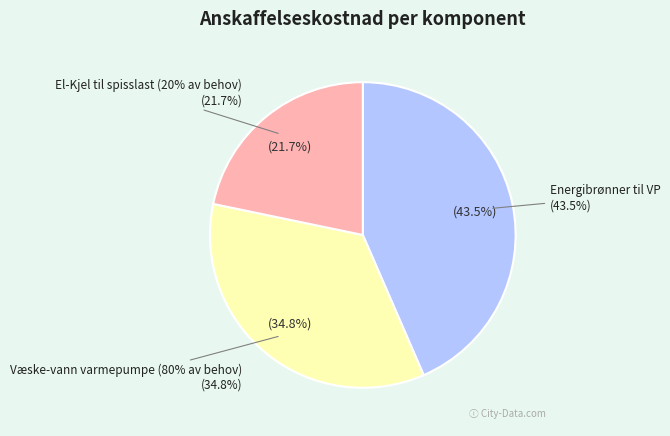

The Energibrønner til VP slice represents 31% of the pie. True or false?

False